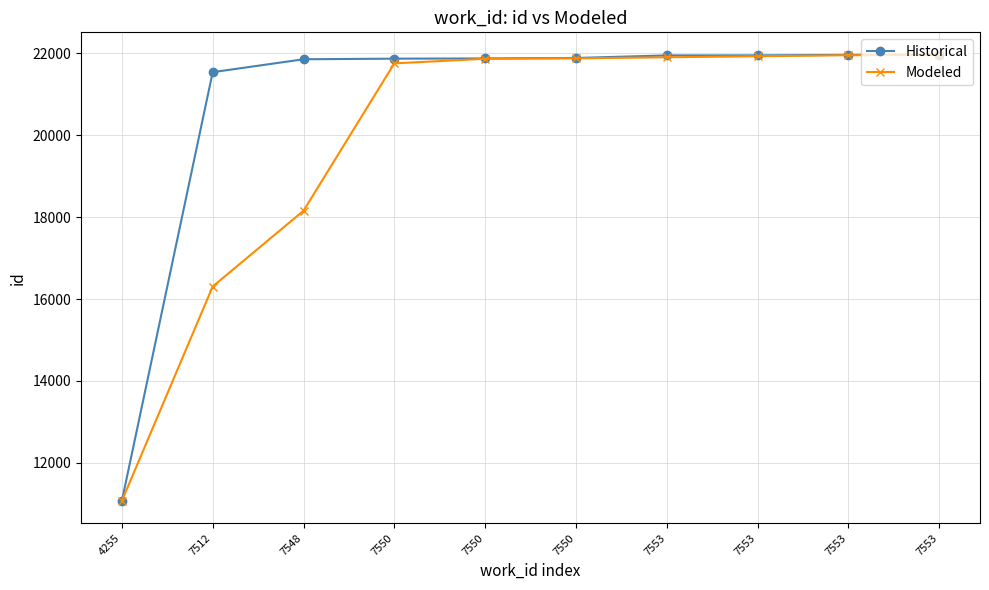

How many series are shown in this chart?

2